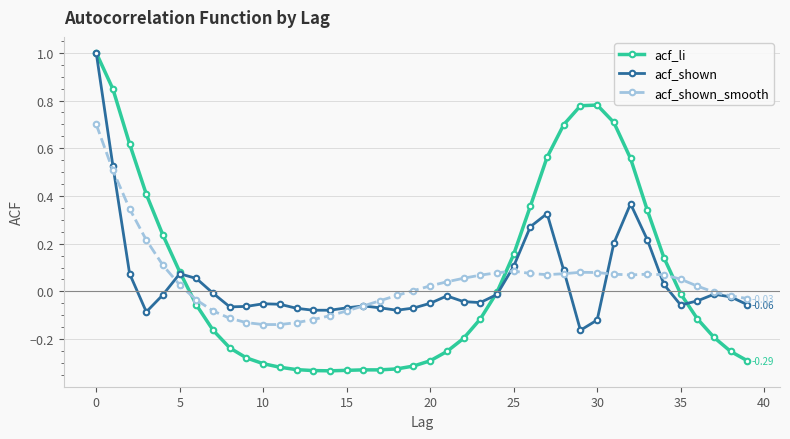

True or false: acf_shown has more than 2 interior local peaks.

True